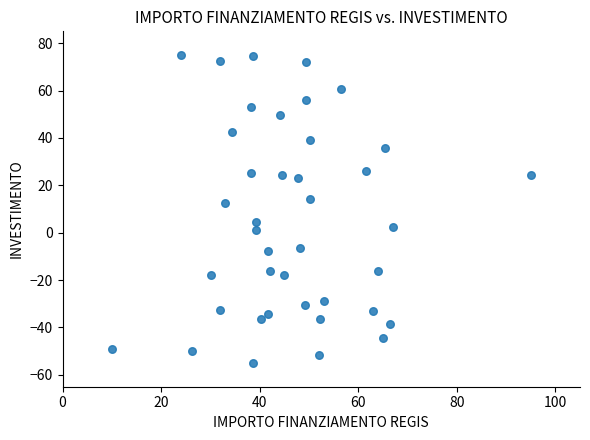

What is the range of Y values (max minus min)?

130.0